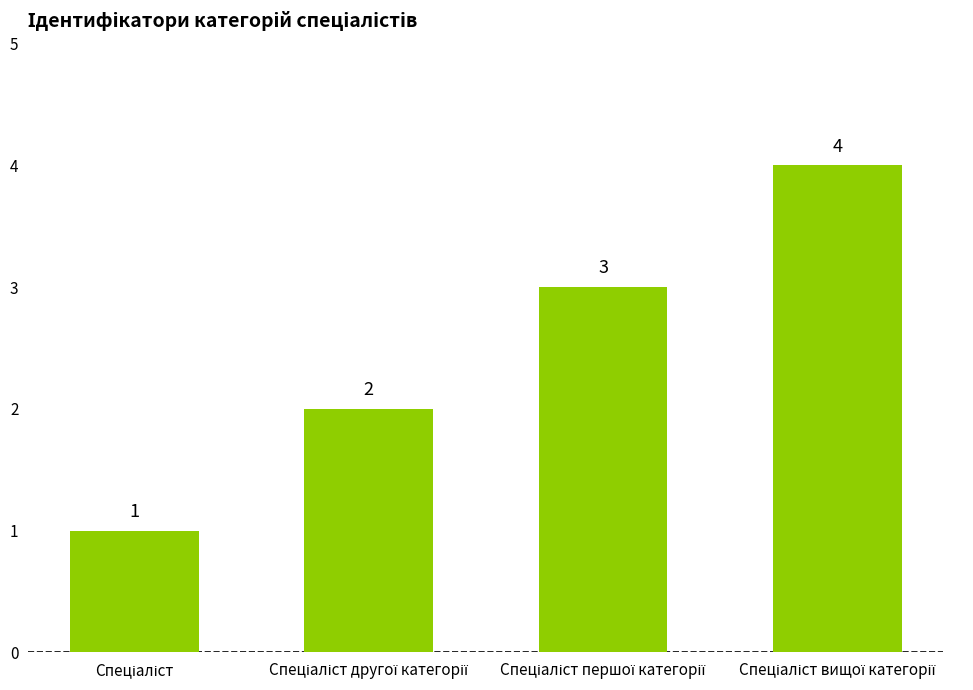

What is the sum of all values?

10